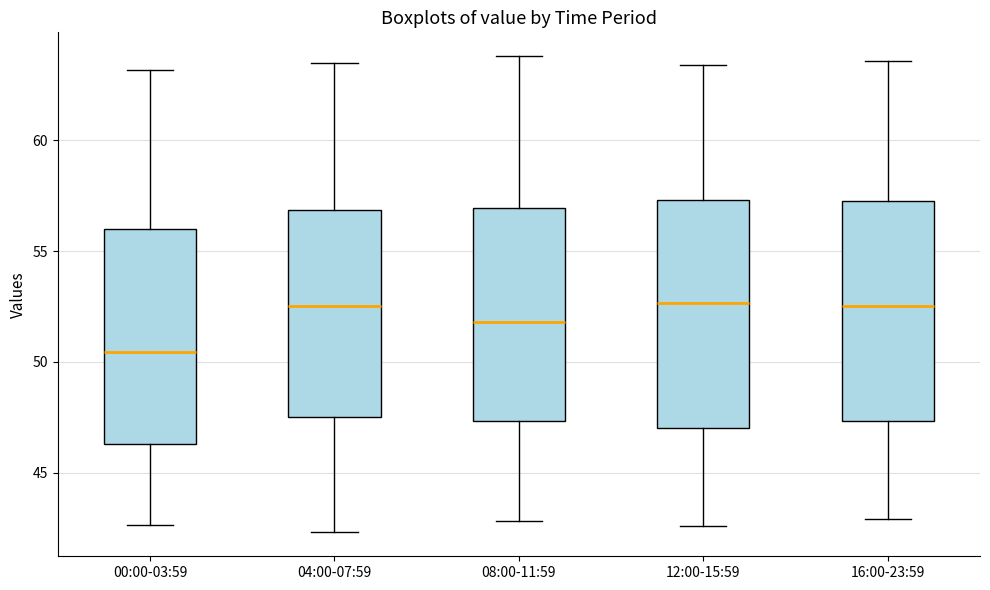

Reading left to right, transcribe this box plot: for each box, give where its median line is, the range the box spans, and where its two whiskers end, as read against the y-axis. The values are not printed on the chart, so give them approximately, as read against the axis.

00:00-03:59: median 50.5, box 46.5 to 56.0, whiskers 42.5 to 63.0
04:00-07:59: median 52.5, box 47.5 to 57.0, whiskers 42.5 to 63.5
08:00-11:59: median 52.0, box 47.5 to 57.0, whiskers 43.0 to 64.0
12:00-15:59: median 52.5, box 47.0 to 57.5, whiskers 42.5 to 63.5
16:00-23:59: median 52.5, box 47.5 to 57.5, whiskers 43.0 to 63.5